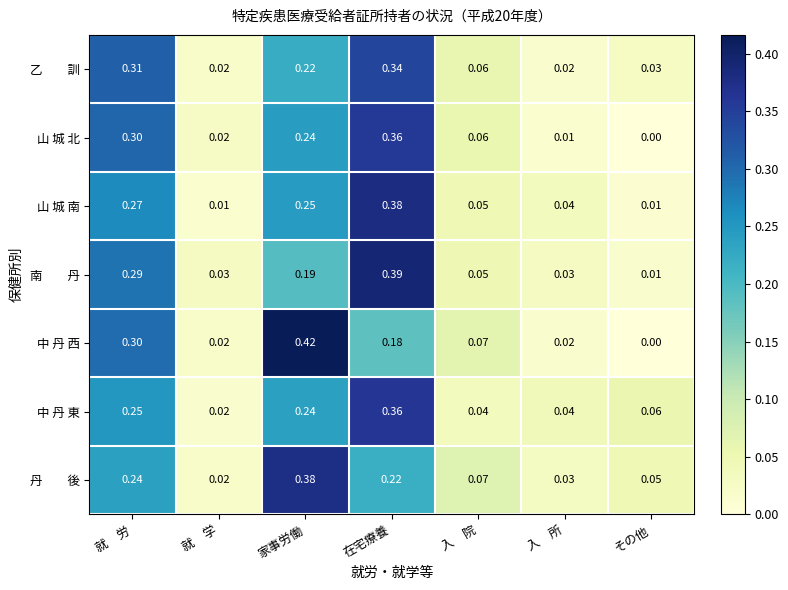

Which category has the lowest value in the 山 城 北 series?

その他